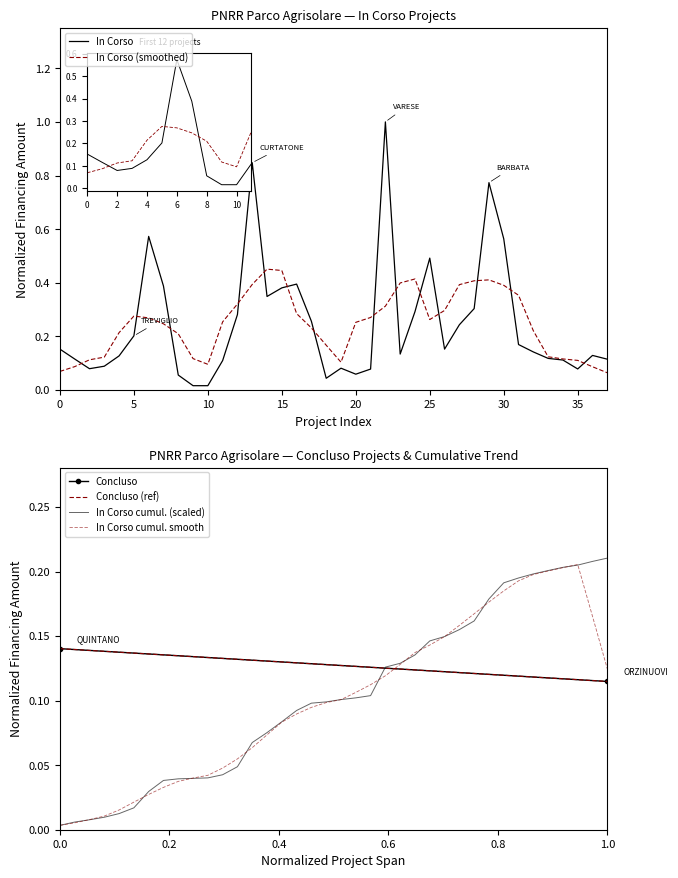

Where is the data nearest to the value 0?

9